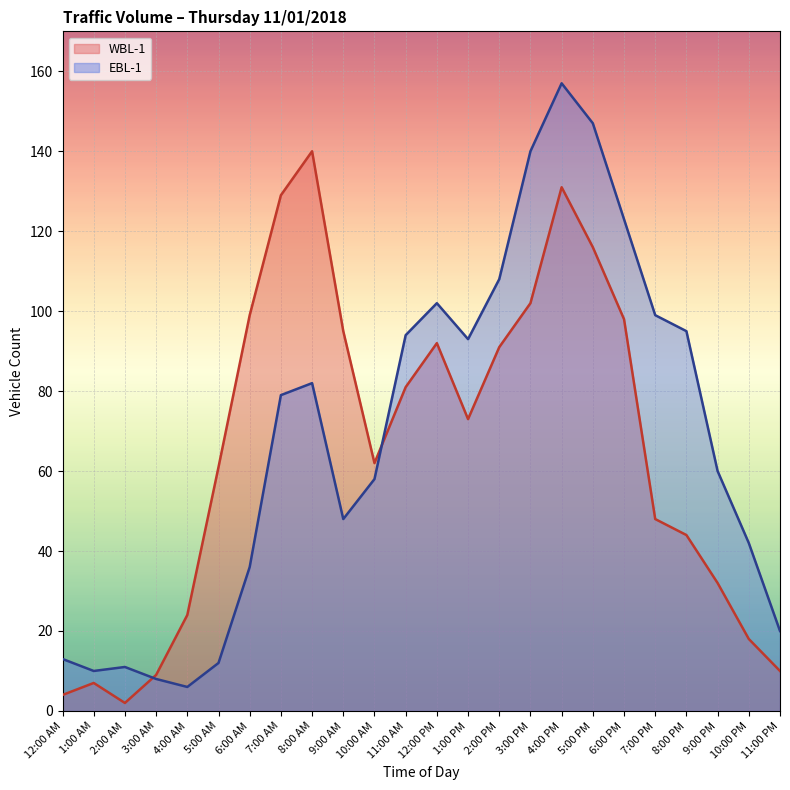

Rank the series by their average value, from lowest to highest.

WBL-1, EBL-1